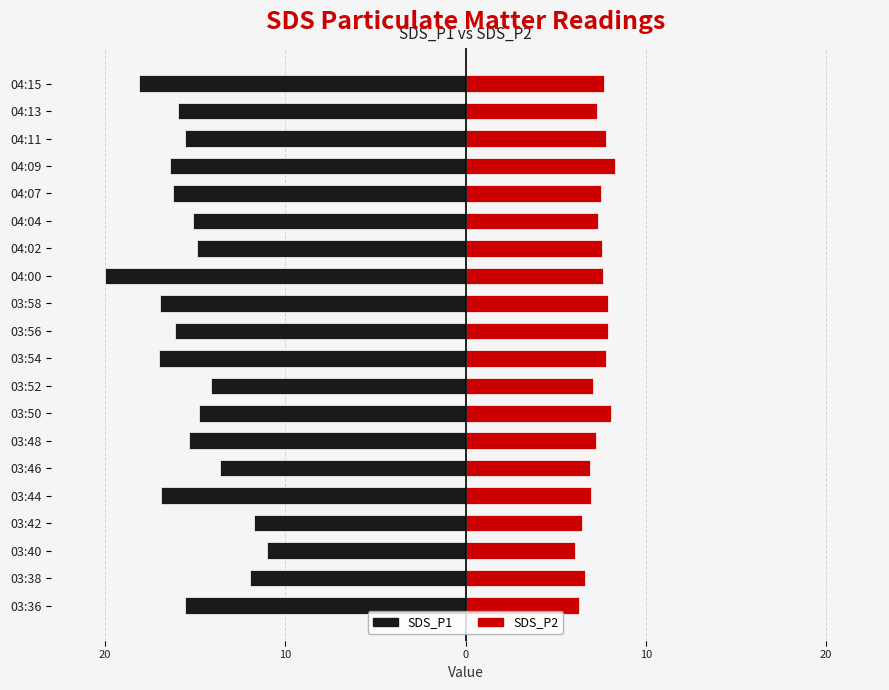

What is the sum of all SDS_P2 values?

146.5